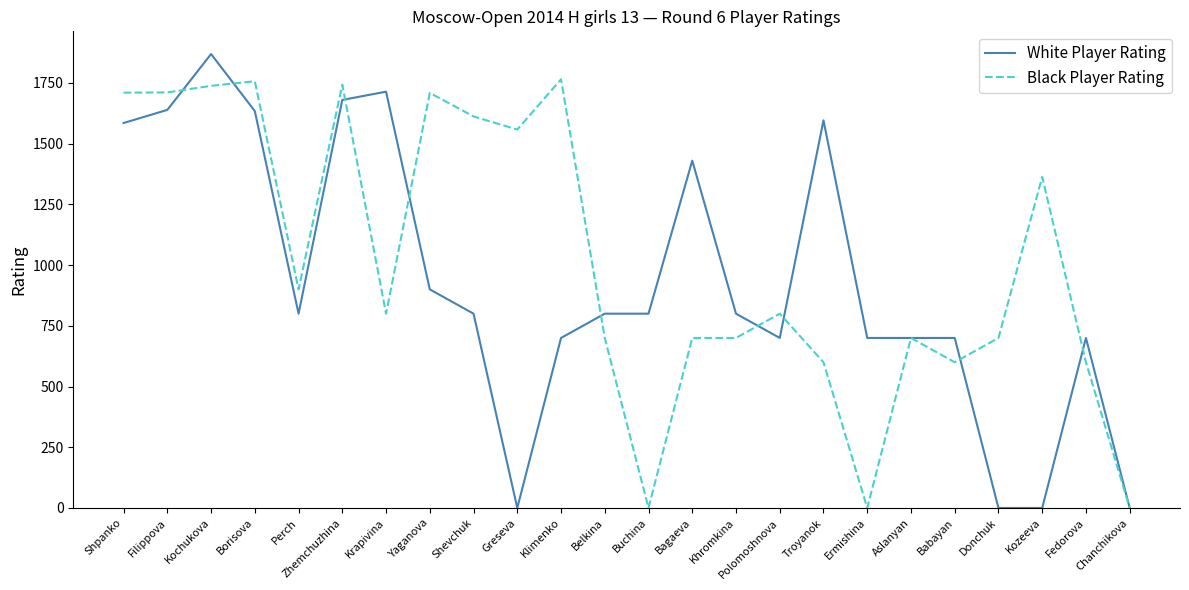

What is the difference between the White Player Rating values at Khromkina and Bagaeva?

630